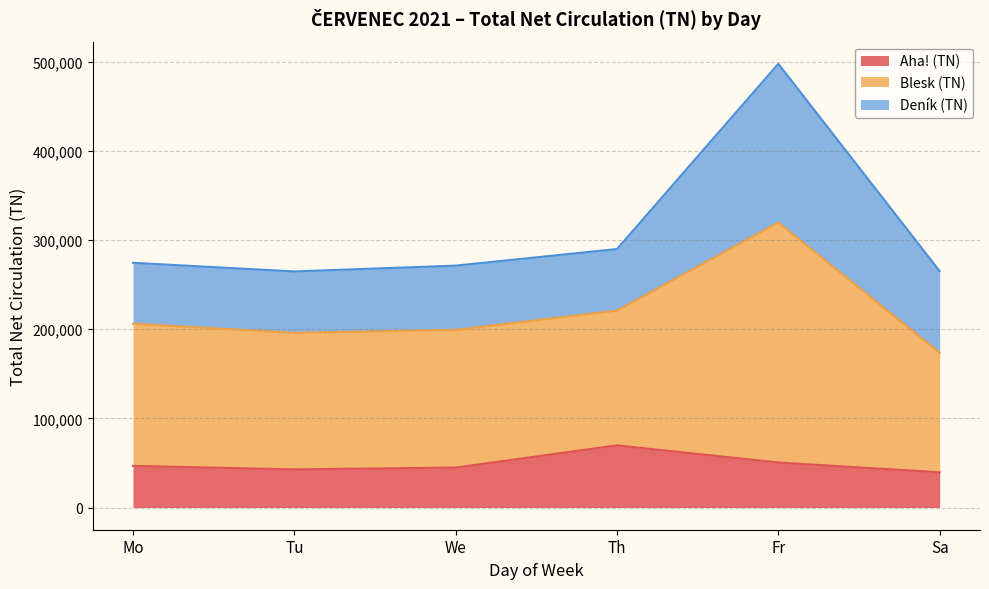

What is the total value across all series at Fr?

497460